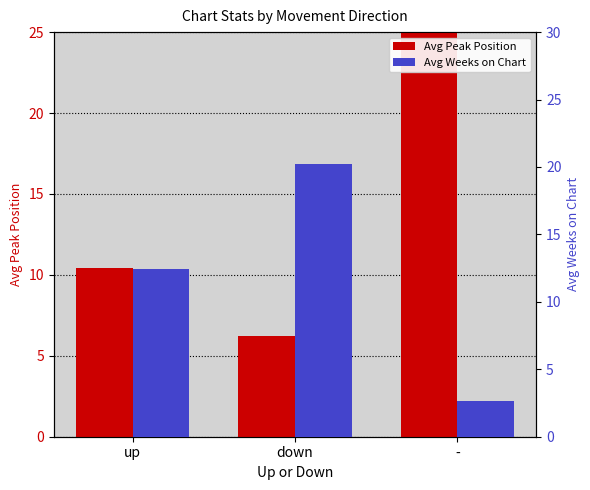

What is the spread (max minus min) of values at up?

2.0